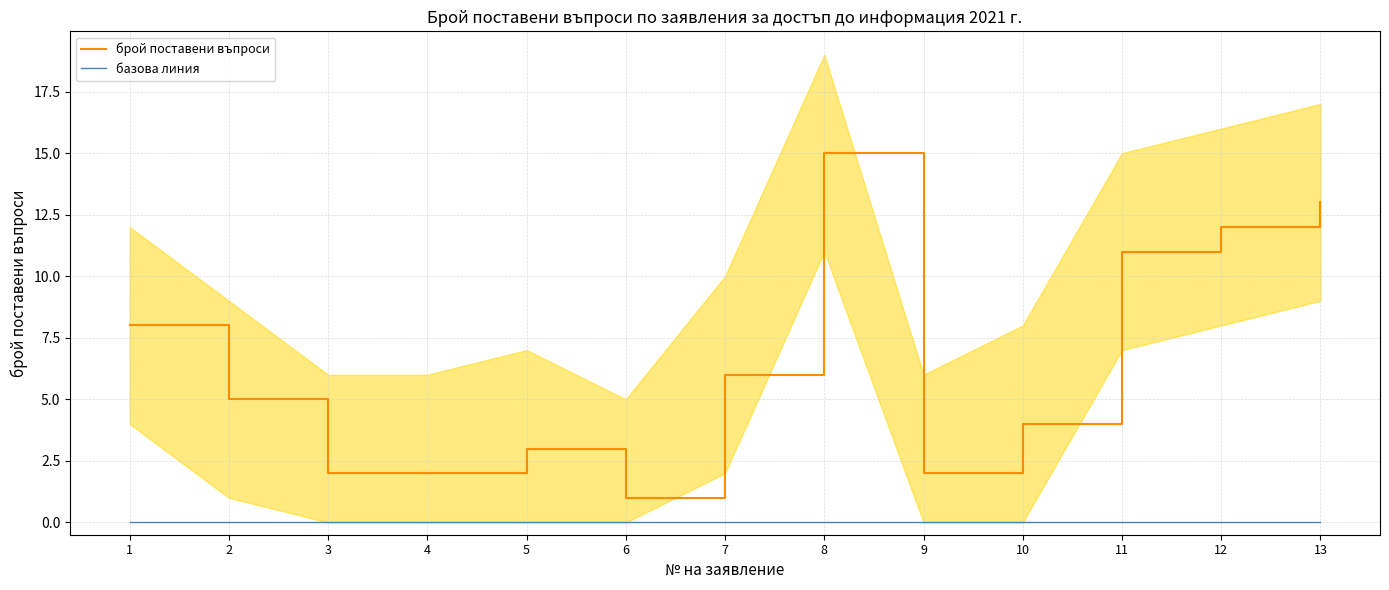

At which category does брой поставени въпроси reach its first local peak?

5